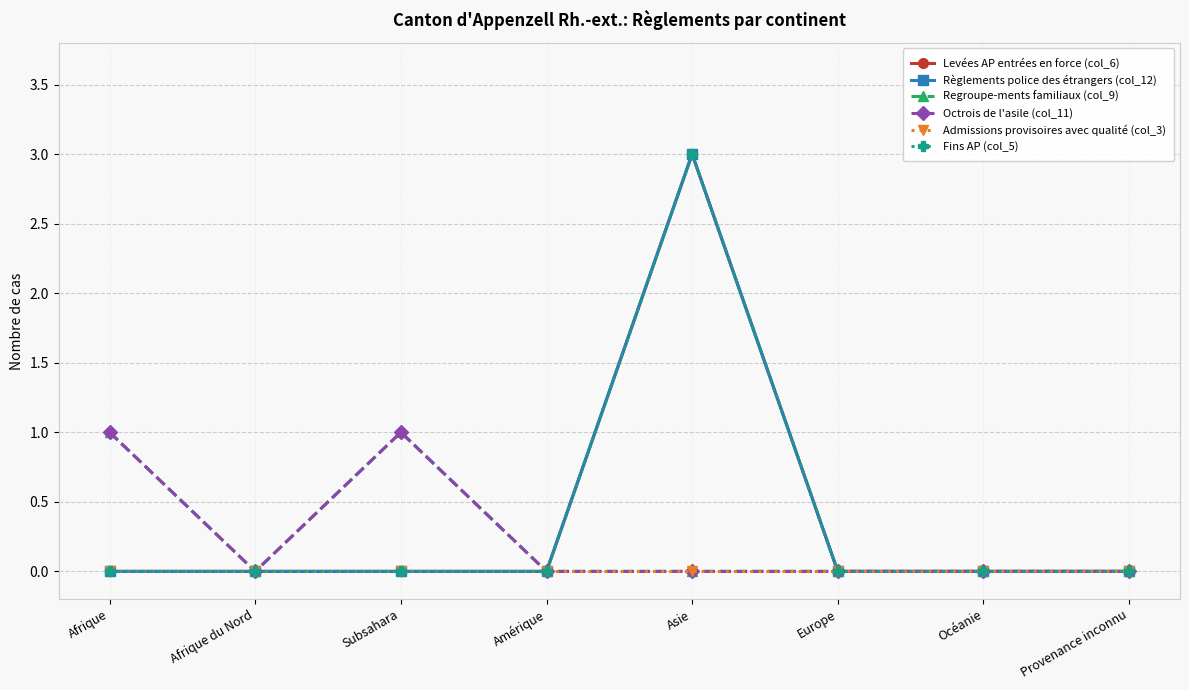

True or false: Règlements police des étrangers (col_12) and Regroupe-ments familiaux (col_9) intersect in this chart.

False